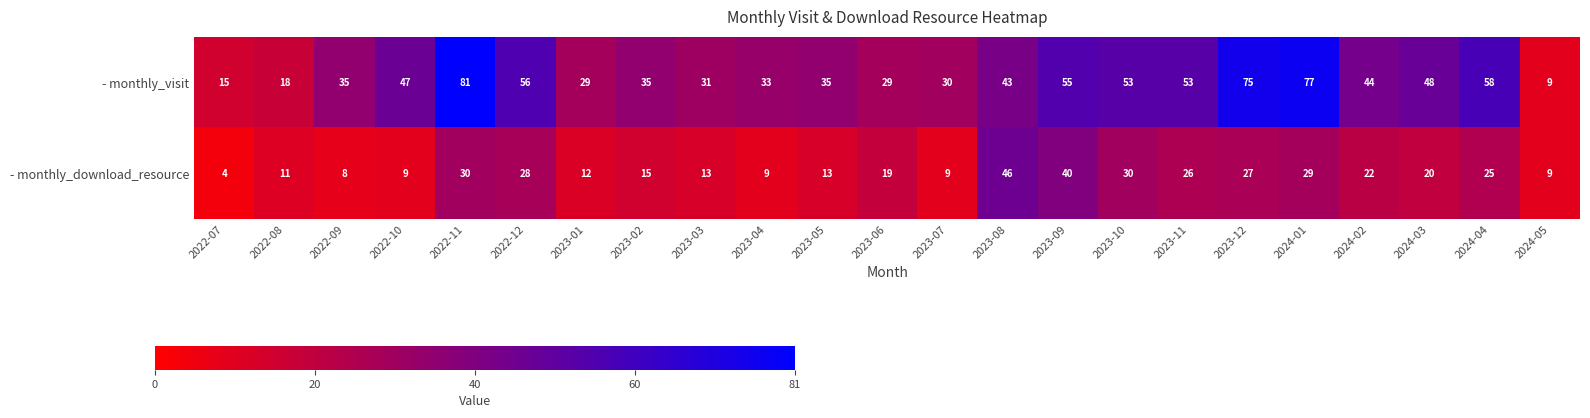

The - monthly_download_resource series shows 4 at 2023-04. True or false?

False